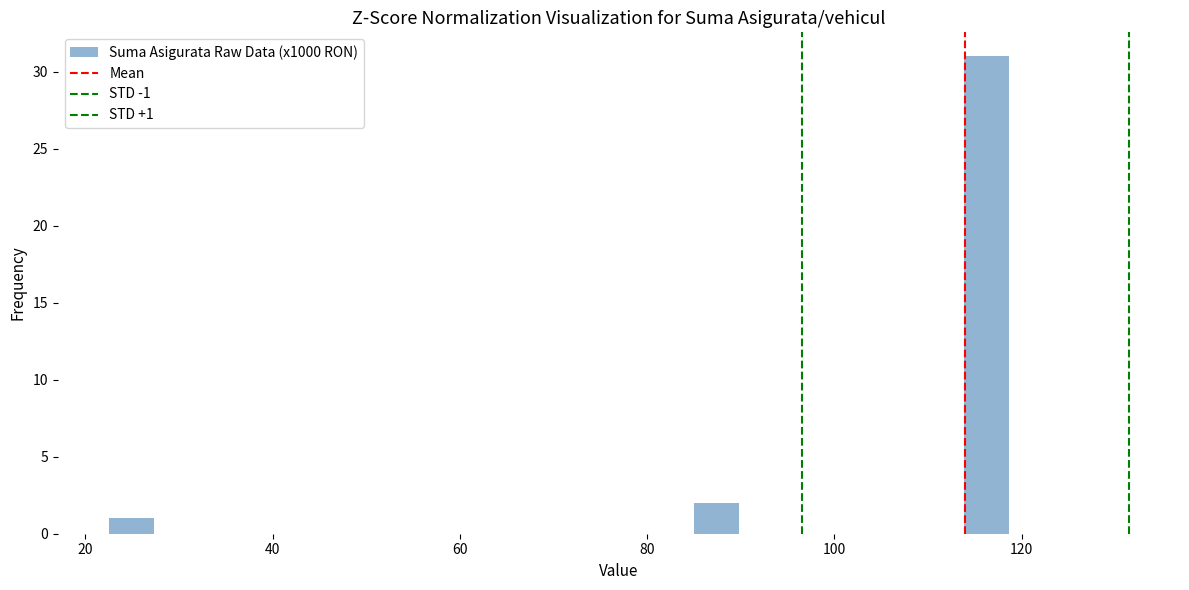

Read against the x-axis, roughly where is the centre of the tallest bar?

116